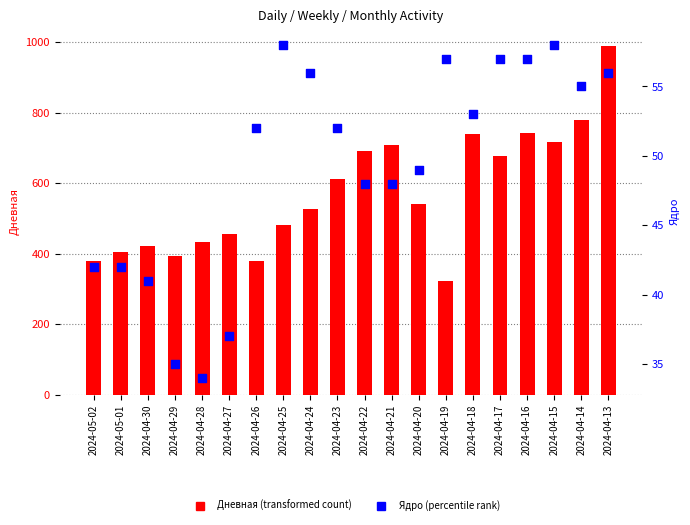

At how many categories does at least one series exceed 621?

8